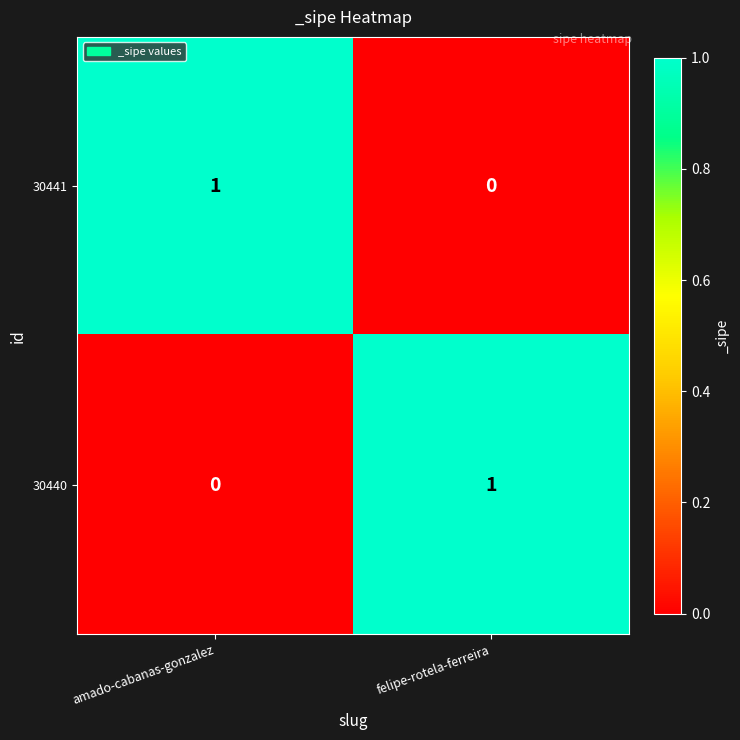

How many distinct data groups are displayed?

2